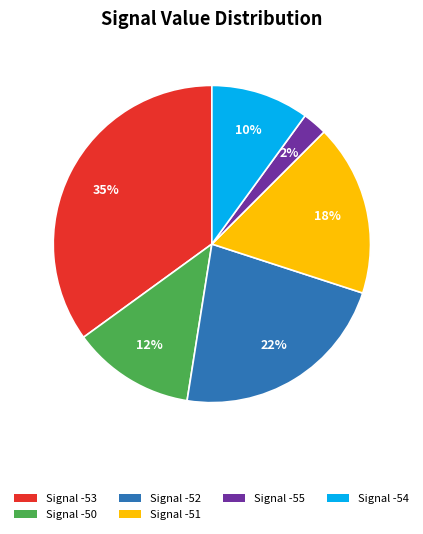

To the nearest percent, what portion does Signal -52 represent?

23%